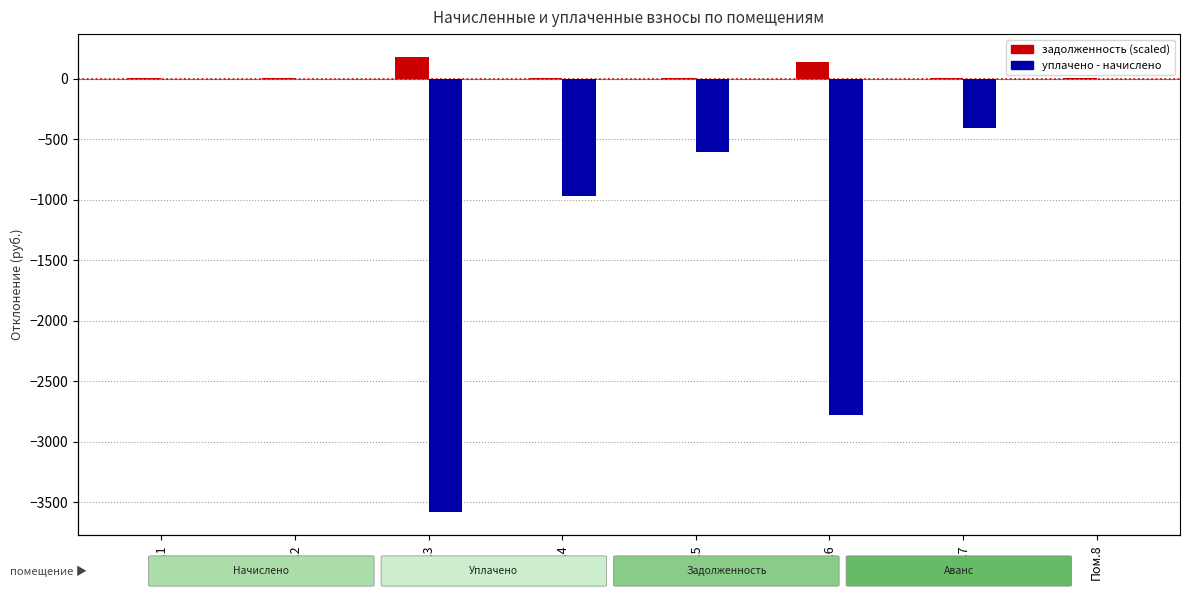

What is the difference between the maximum and minimum values in the задолженность (scaled) series?

178.6